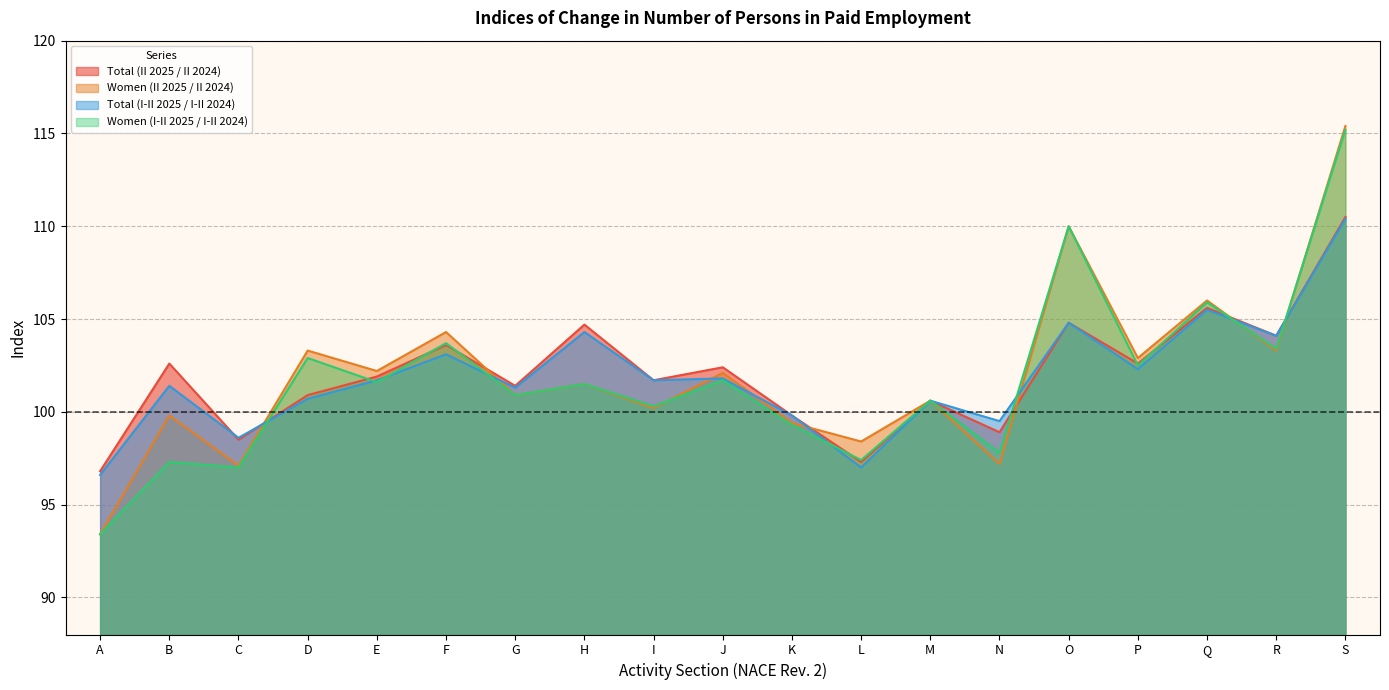

How many categories are shown in the chart?

19